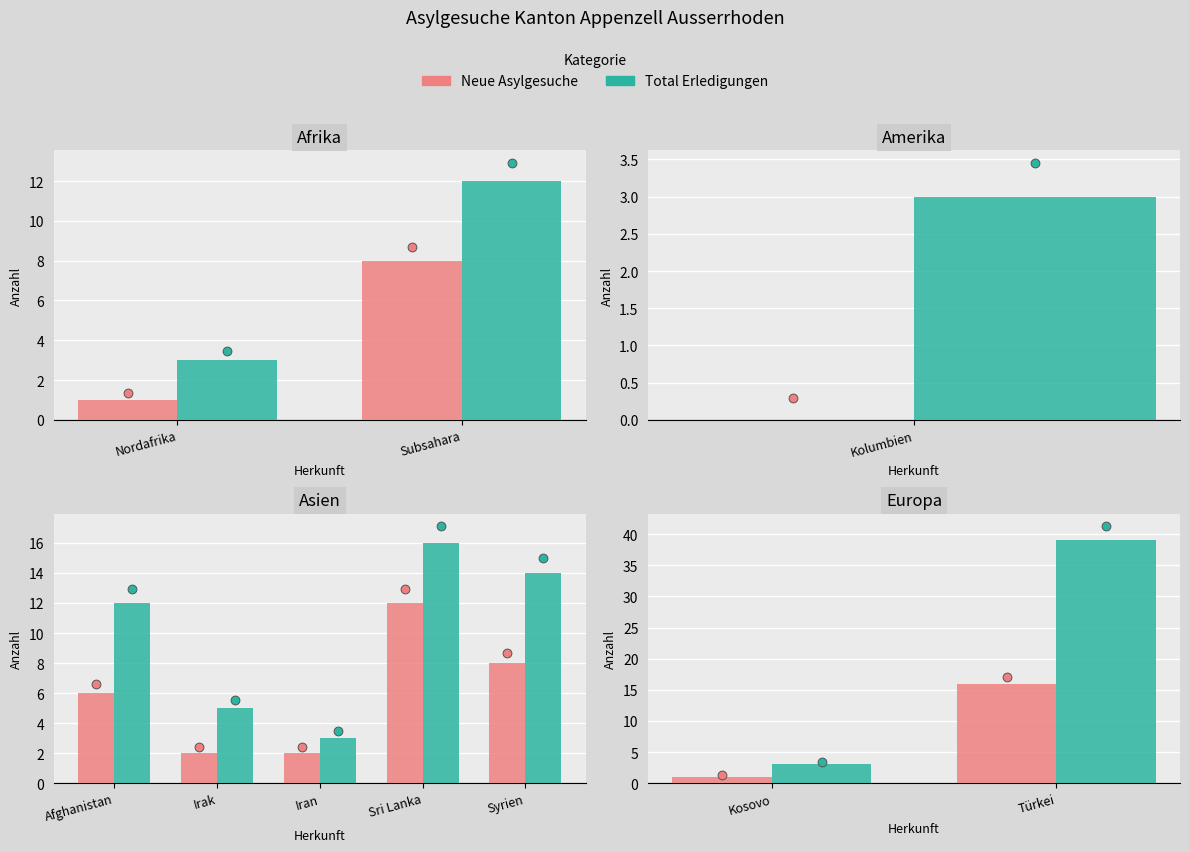

What are all the series names shown in the legend?

Neue Asylgesuche, Total Erledigungen